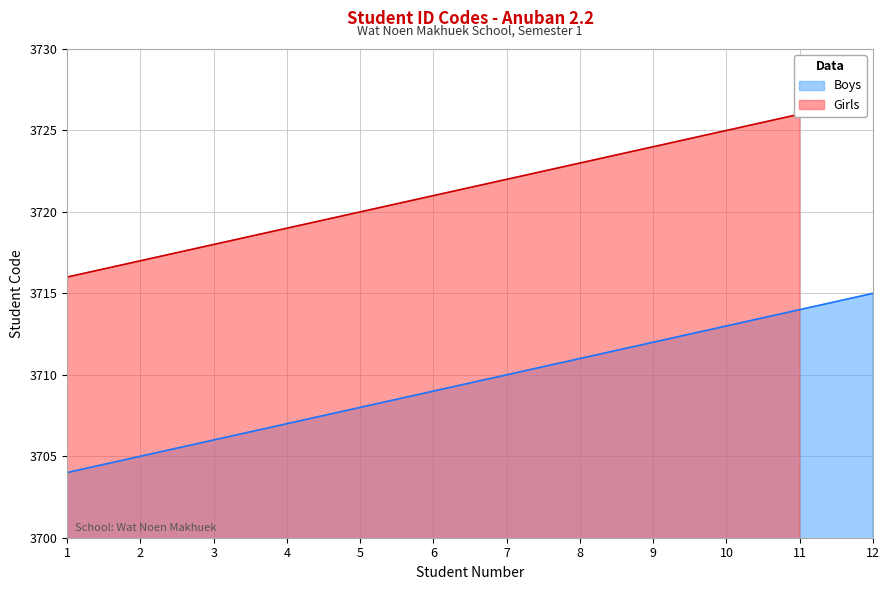

At which label does Boys reach its peak?

12